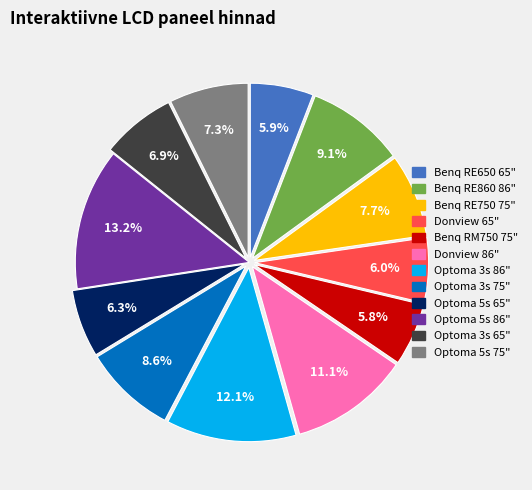

Which category has the biggest portion of the pie?

Optoma 5s 86"